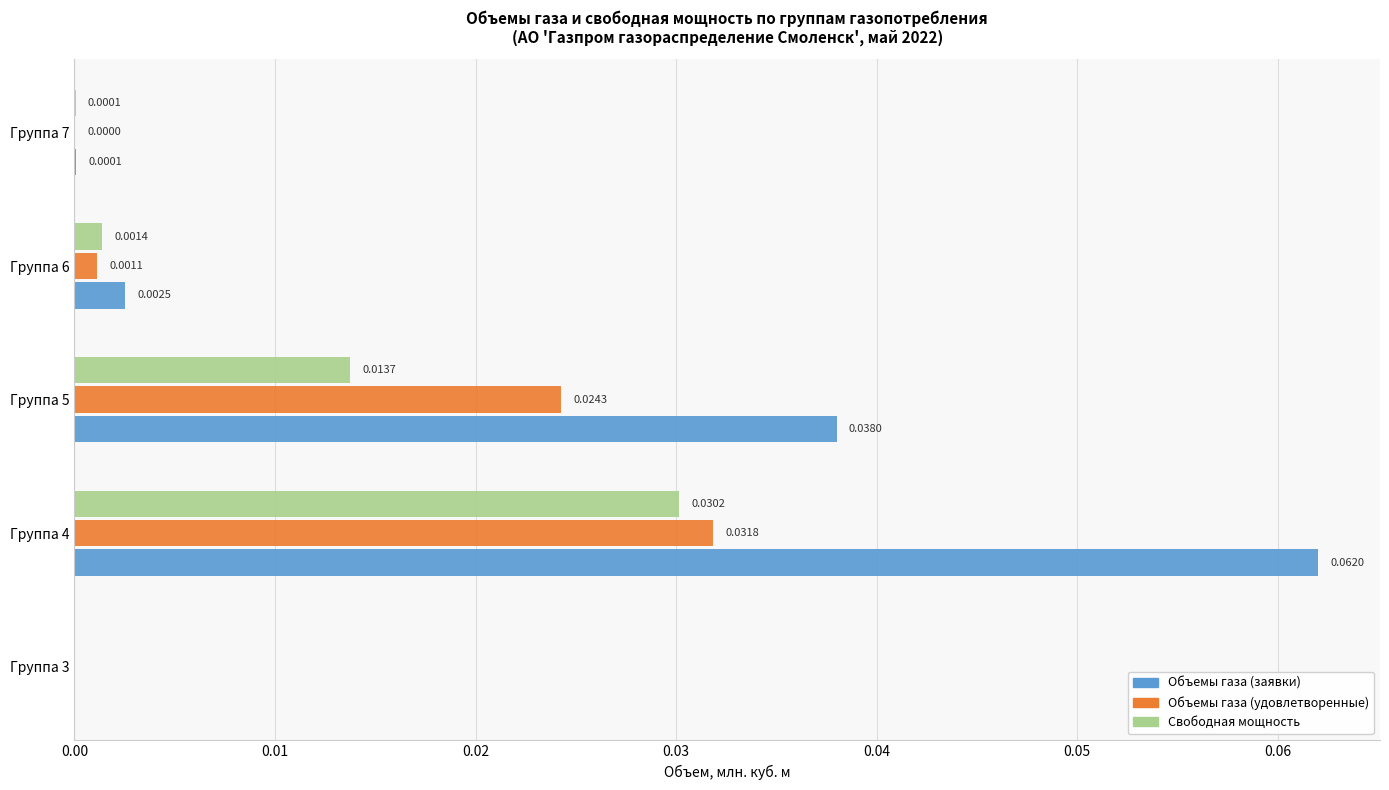

Between Группа 4 and Группа 6, which series saw the biggest shift?

Объемы газа (заявки)